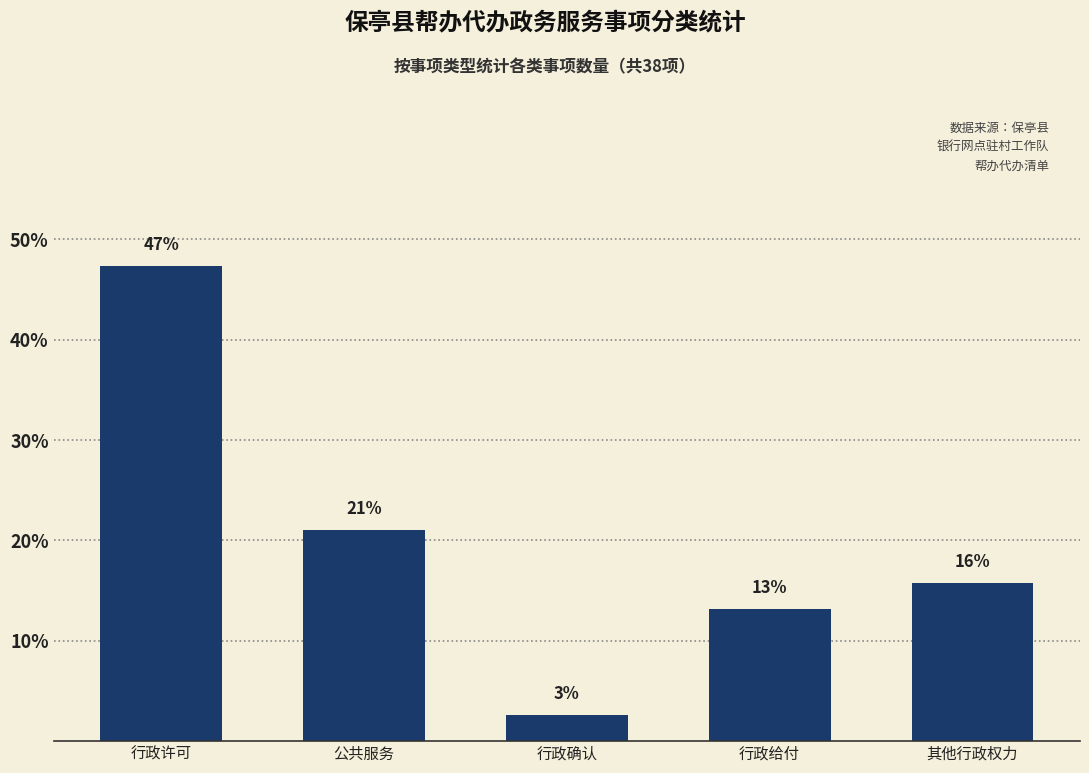

How many bars are there in total?

5